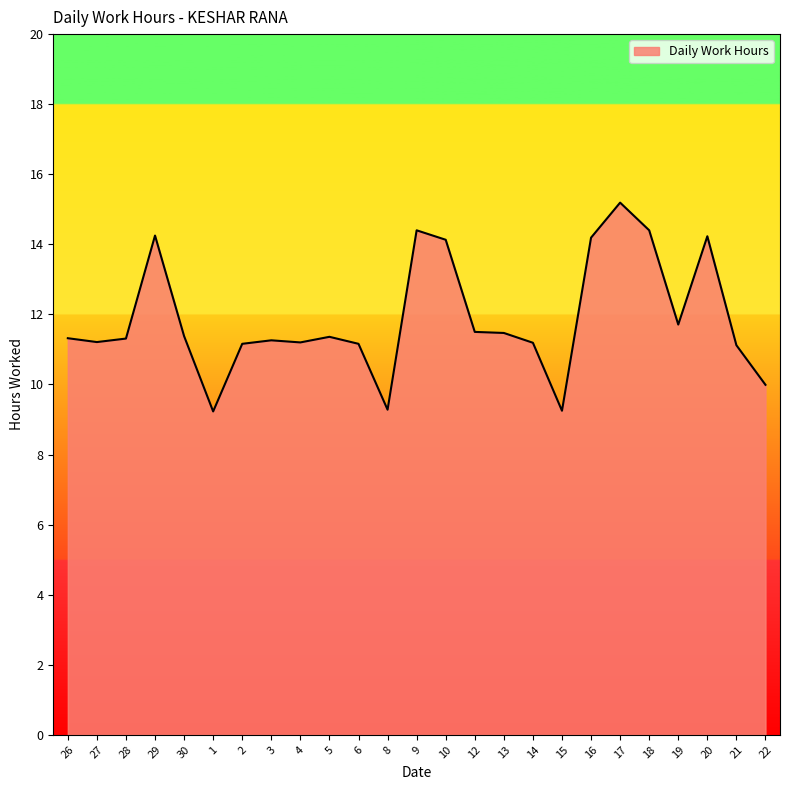

At which label is the value closest to 12?

19